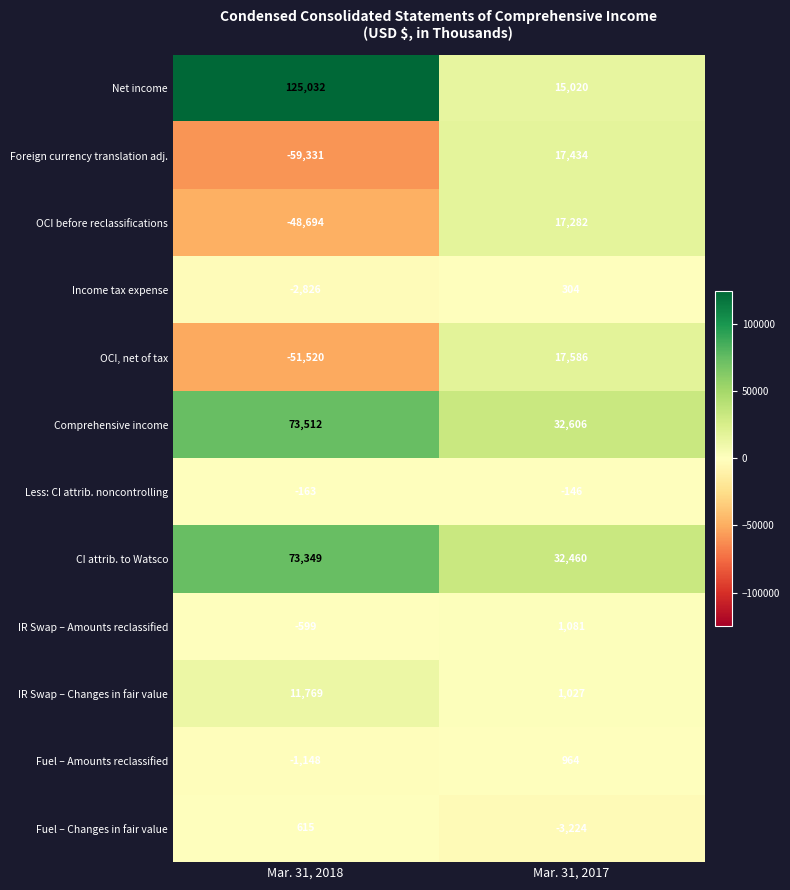

True or false: Income tax expense has a value of -2826 at Mar. 31, 2018.

True